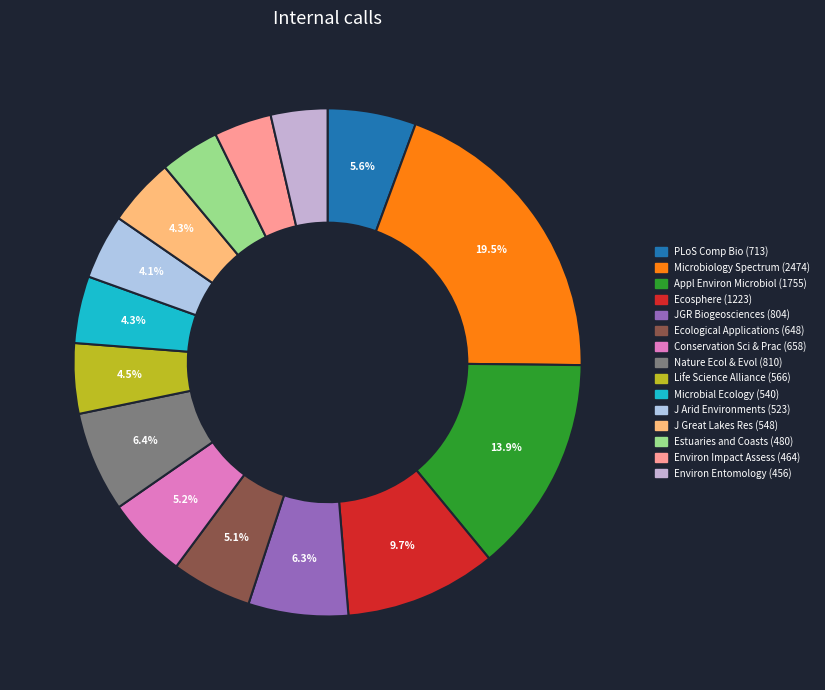

Which category has the biggest portion of the pie?

Microbiology spectrum